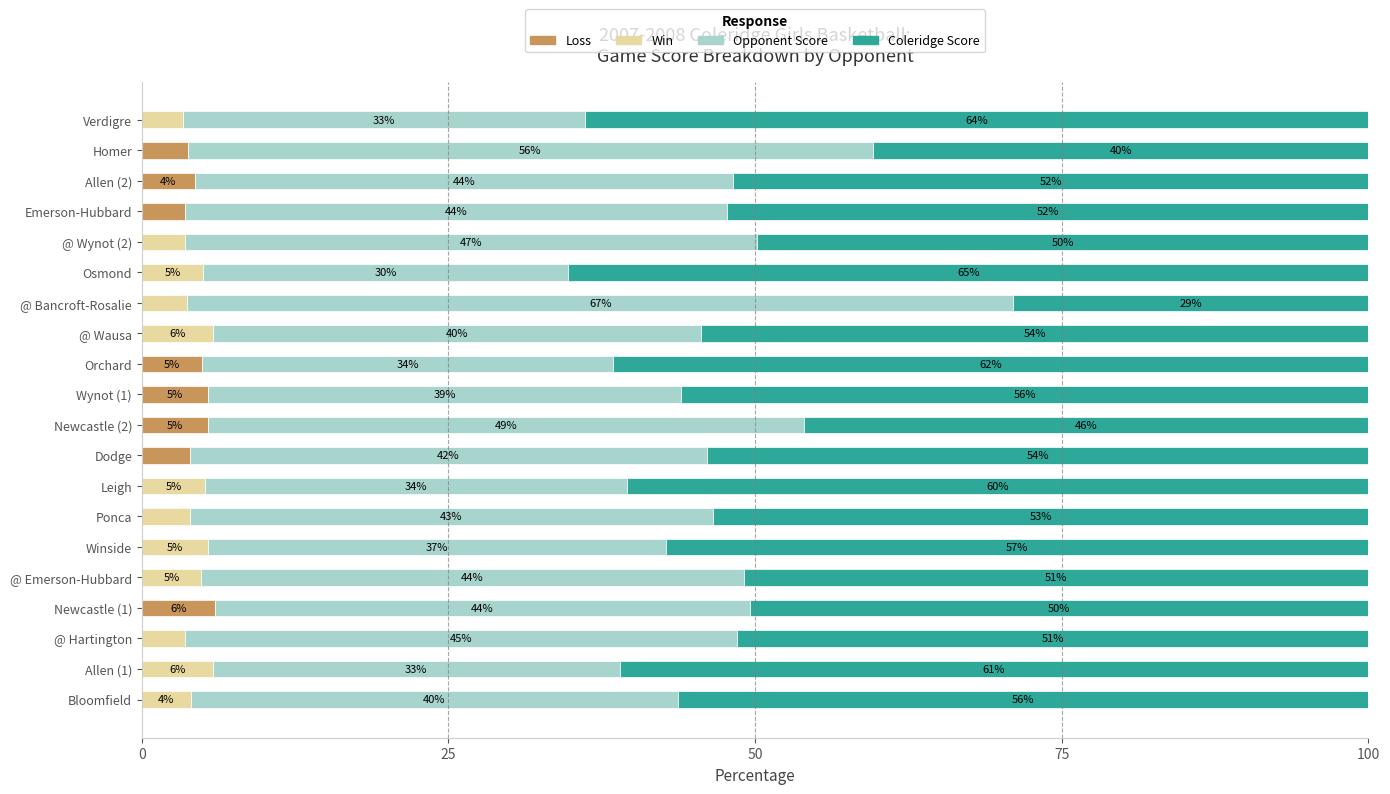

Count the number of data series in this chart.

4